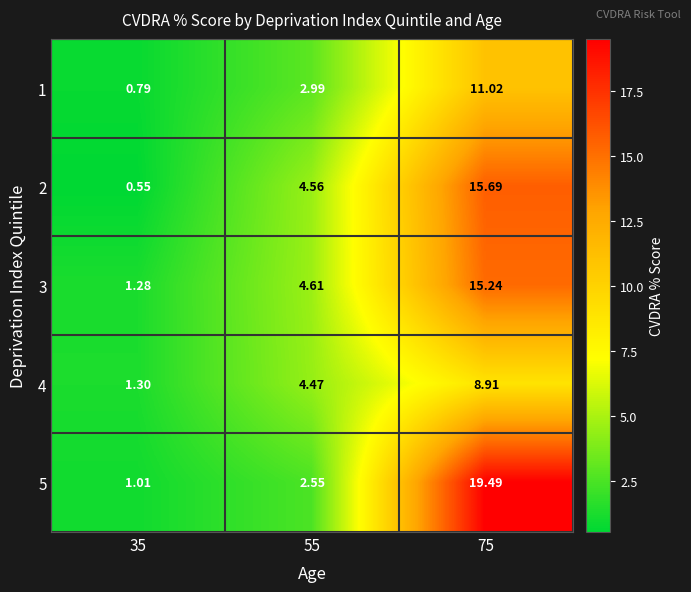

Which series has the largest range (max minus min)?

5